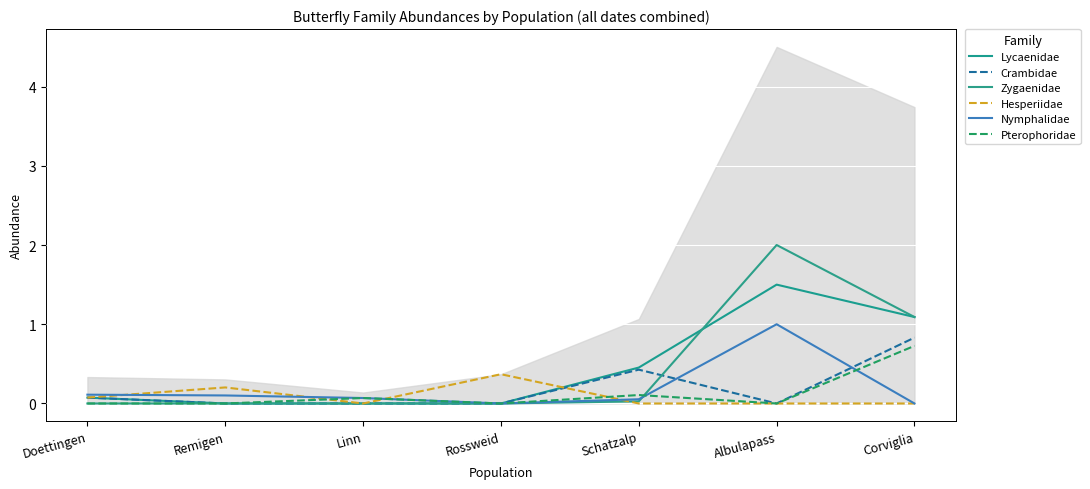

Is the value of Nymphalidae at Albulapass greater than the value of Pterophoridae at Remigen?

Yes